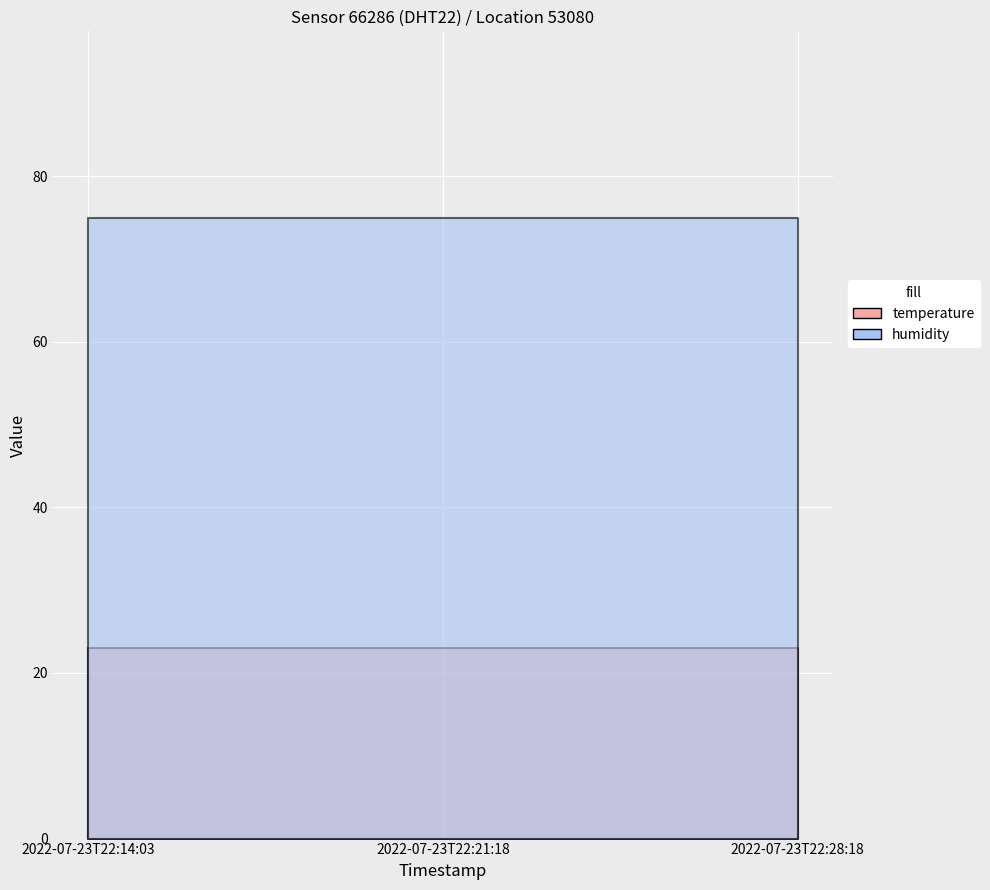

How many categories are shown in the chart?

3